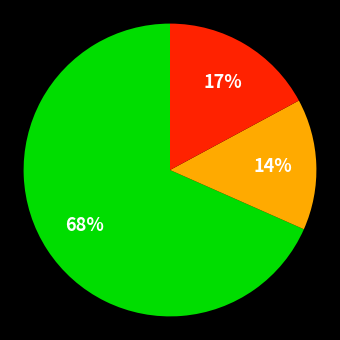

How many segments does this pie chart have?

3